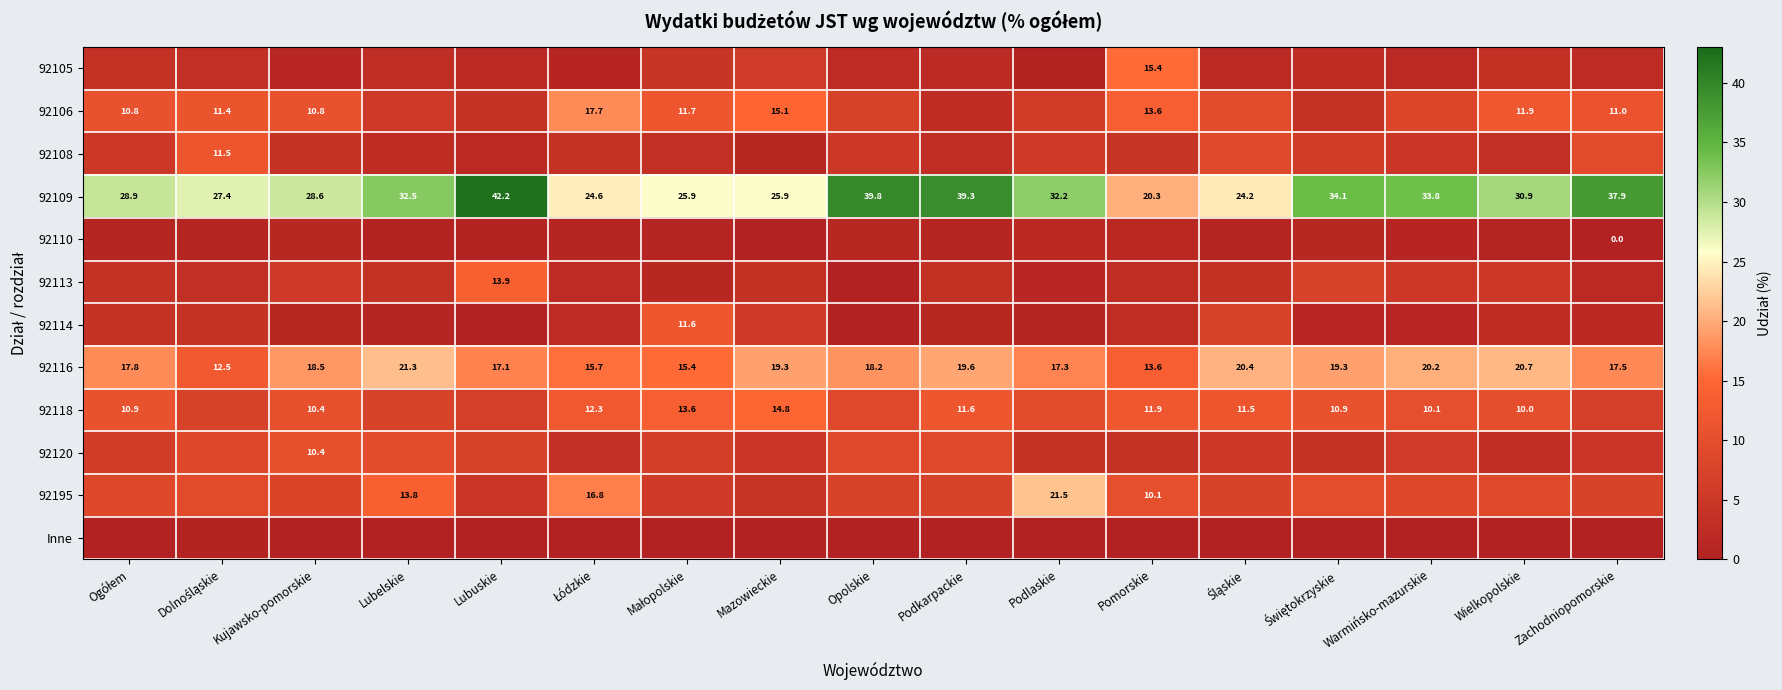

What value does the 92109 series have at Pomorskie?

20.3